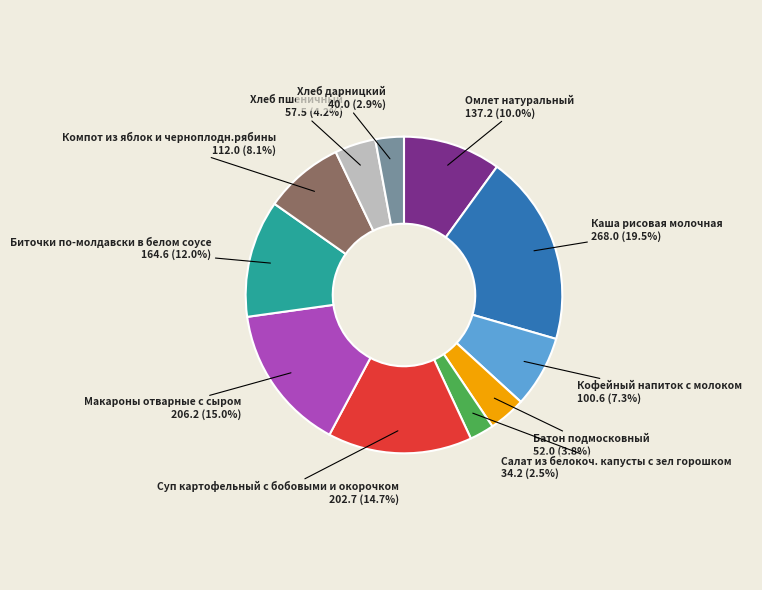

Is there a majority slice in this chart?

No